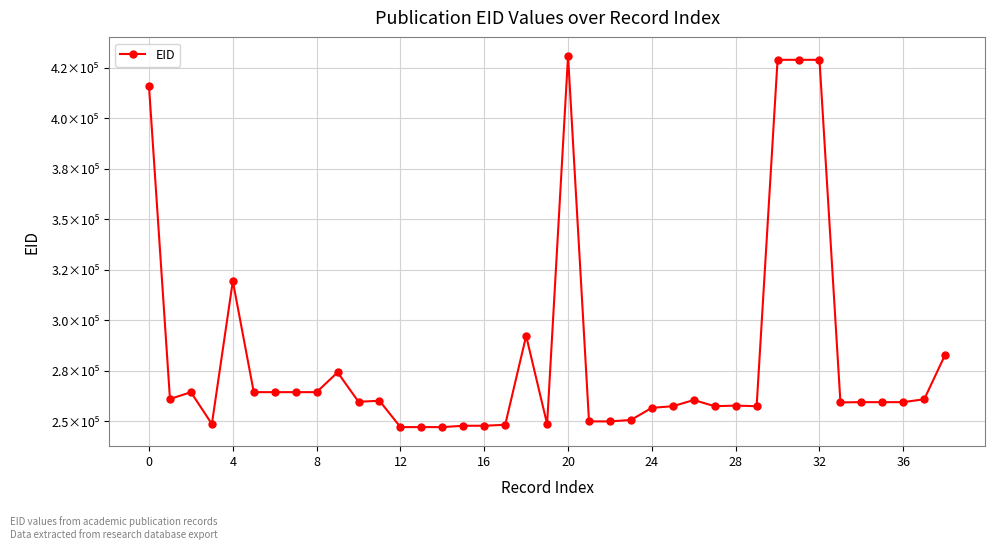

What is the maximum value shown in the chart?

430953